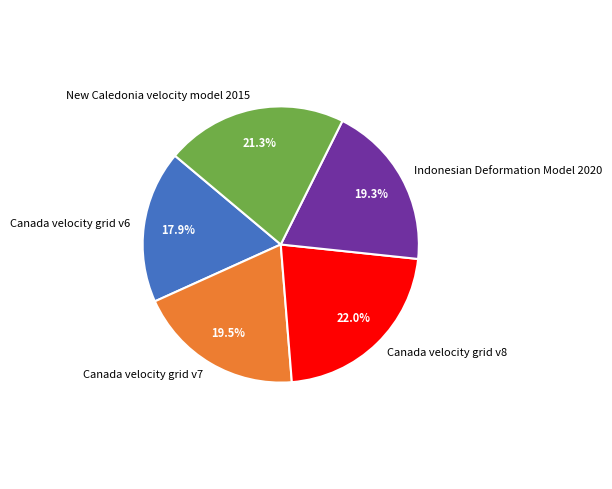

What portion of the pie excludes Canada velocity grid v6?

82.1%